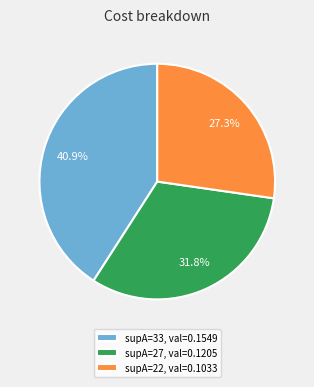

Which has a higher value, supA=27, val=0.1205 or supA=22, val=0.1033?

supA=27, val=0.1205